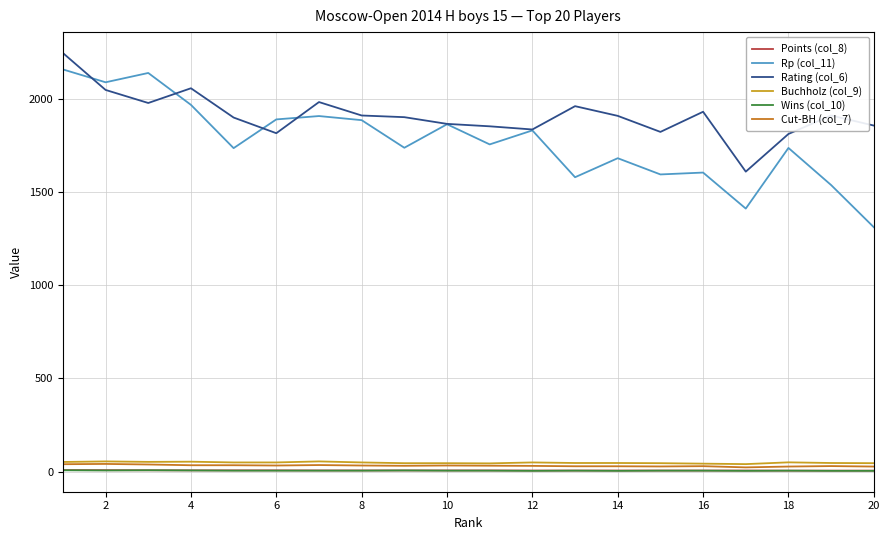

What is the sum of all Cut-BH (col_7) values?

631.5